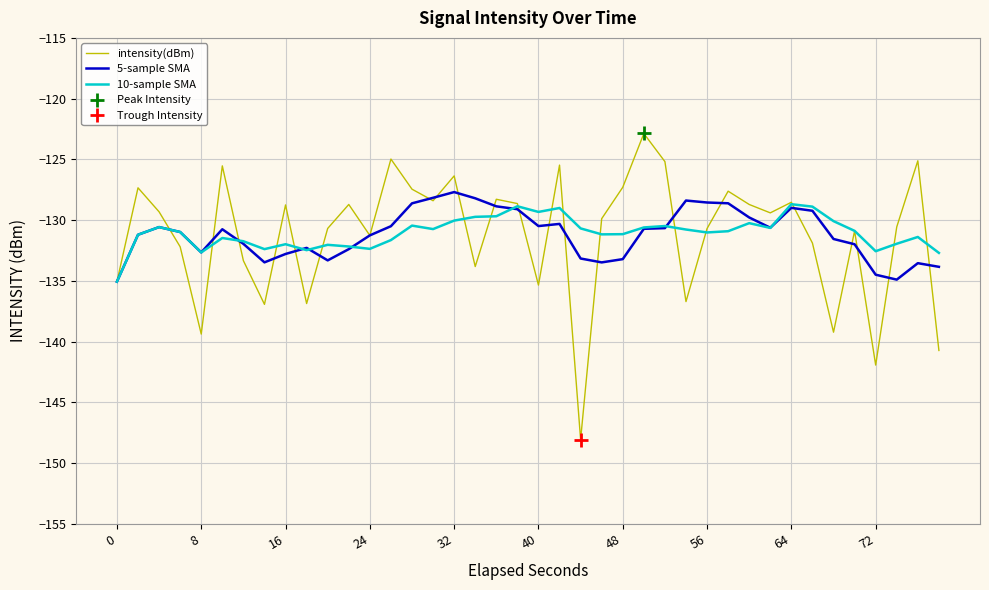

What is the minimum value for intensity(dBm)?

-148.1